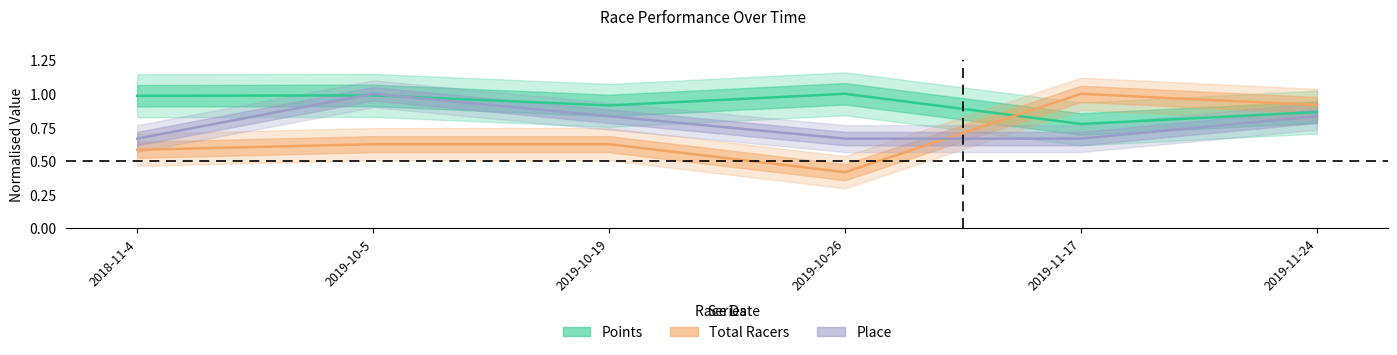

Which series has the widest spread of values?

Total Racers